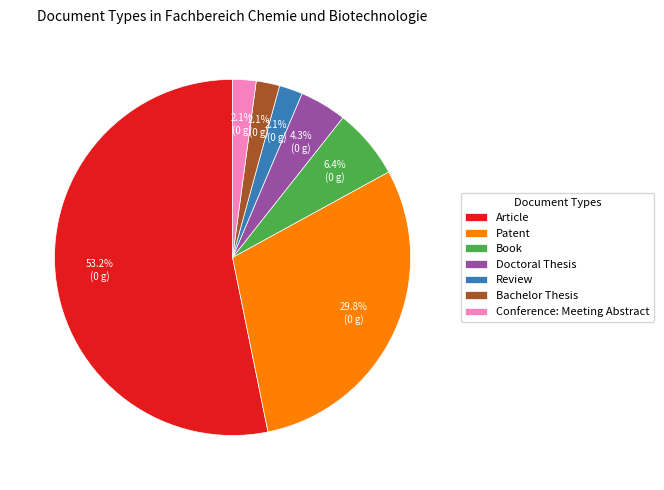

Which has a higher value, Book or Patent?

Patent